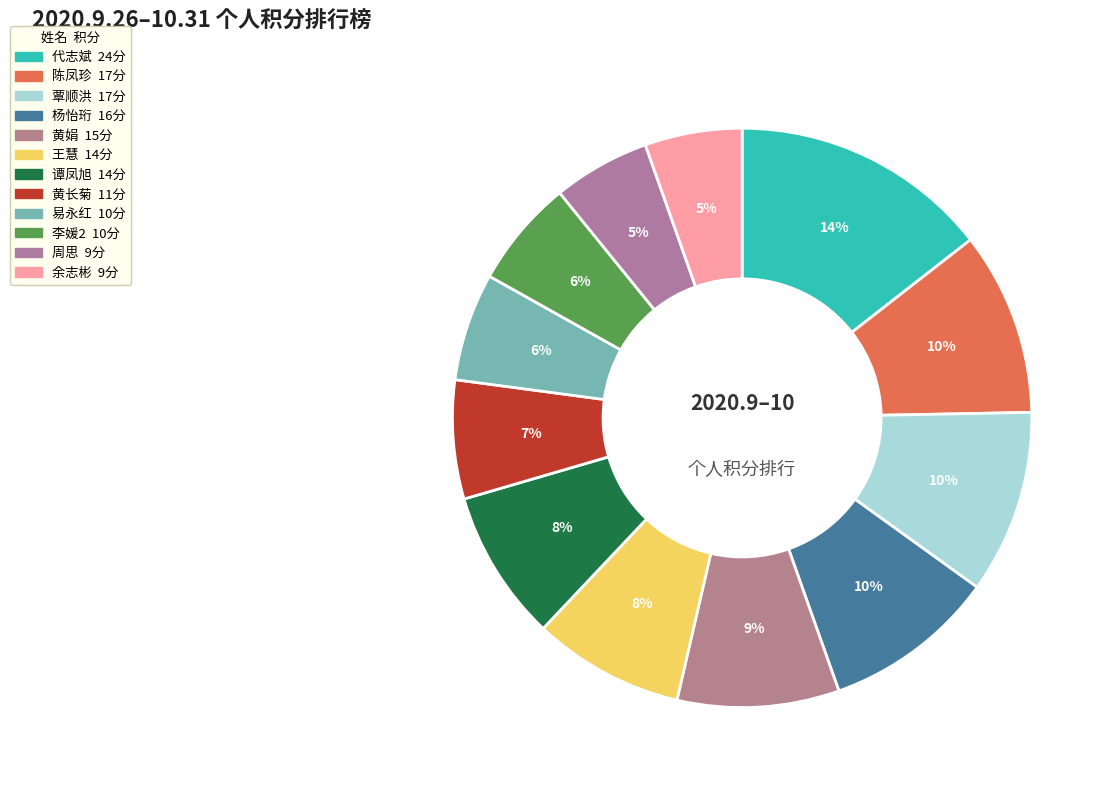

Combined, do 杨怡珩 and 代志斌 account for over 50%?

No